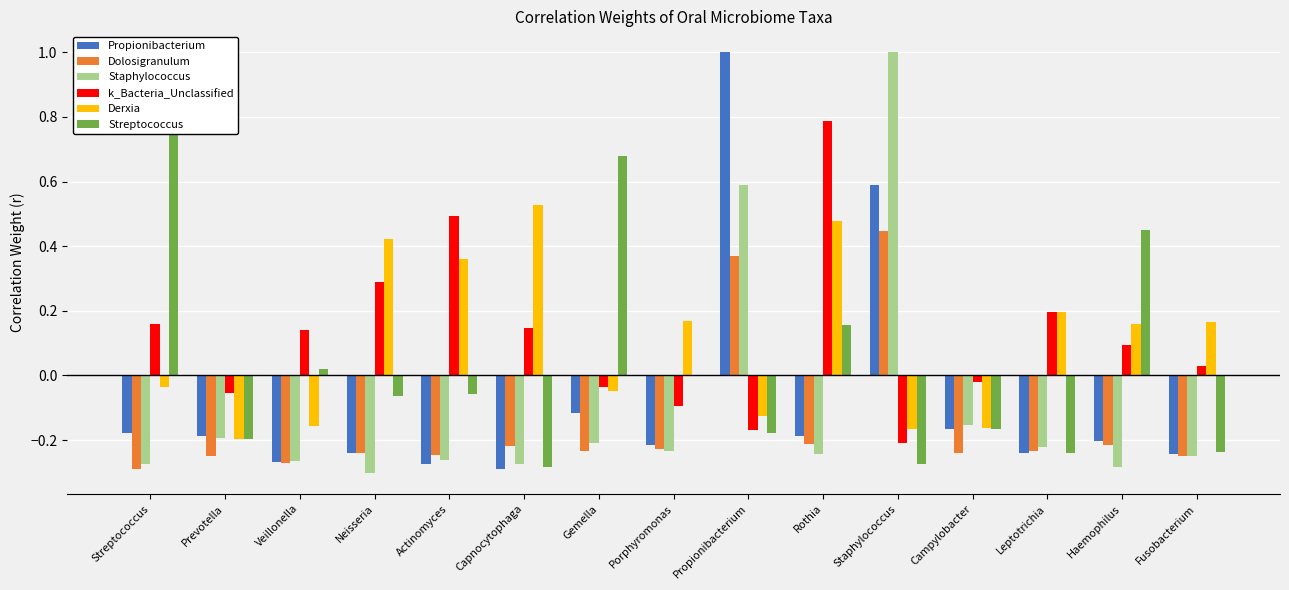

Which label corresponds to the smallest value in the chart?

Neisseria